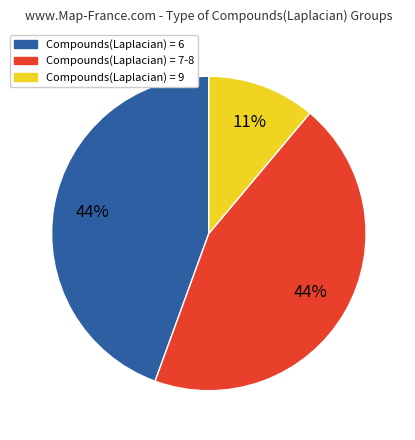

To the nearest percent, what is the difference between the largest and smallest slice percentages?

33%